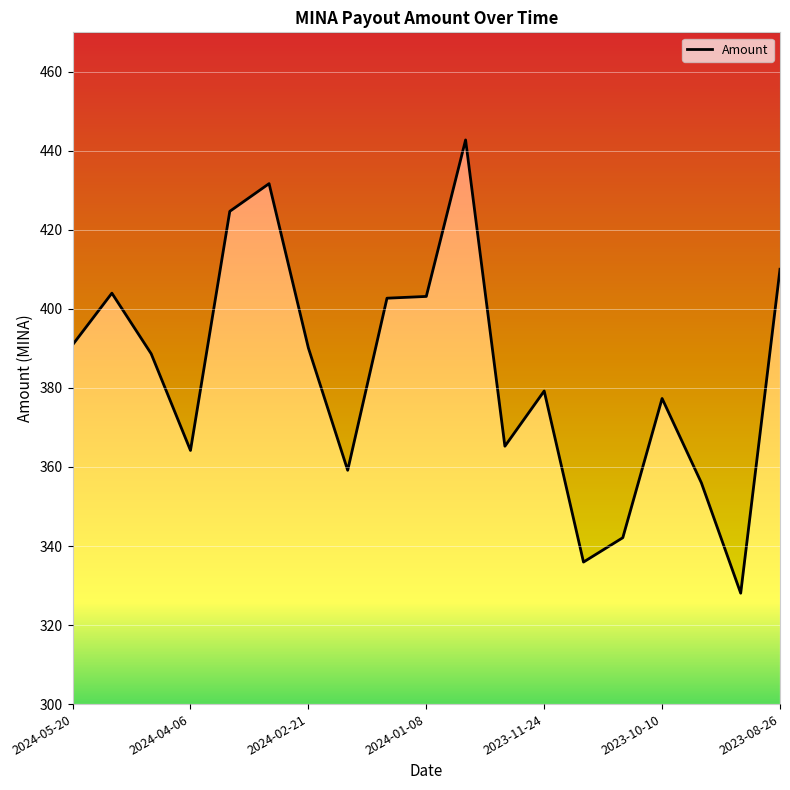

How many categories are shown in the chart?

19